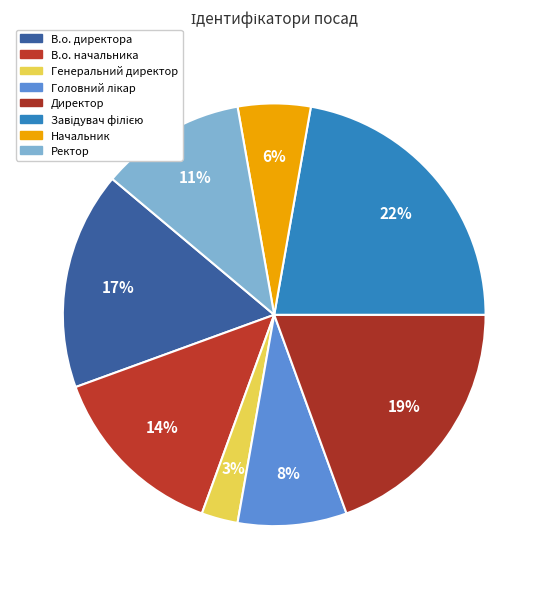

How many slices are in this pie chart?

8